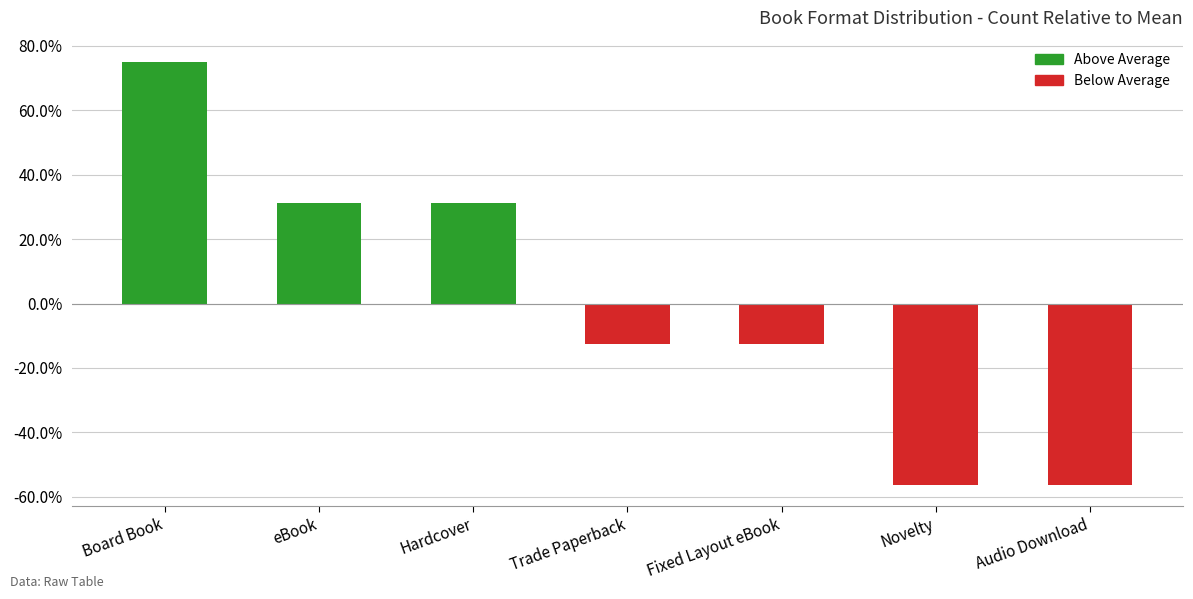

What is the sum of the values at Trade Paperback and Fixed Layout eBook?

-0.2